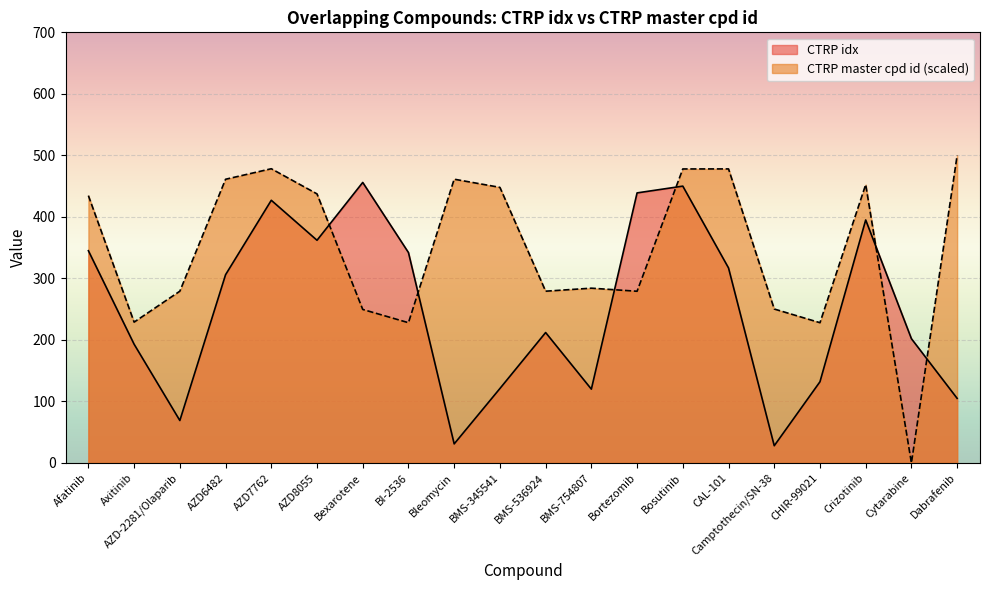

At how many categories does at least one series exceed 372?

12